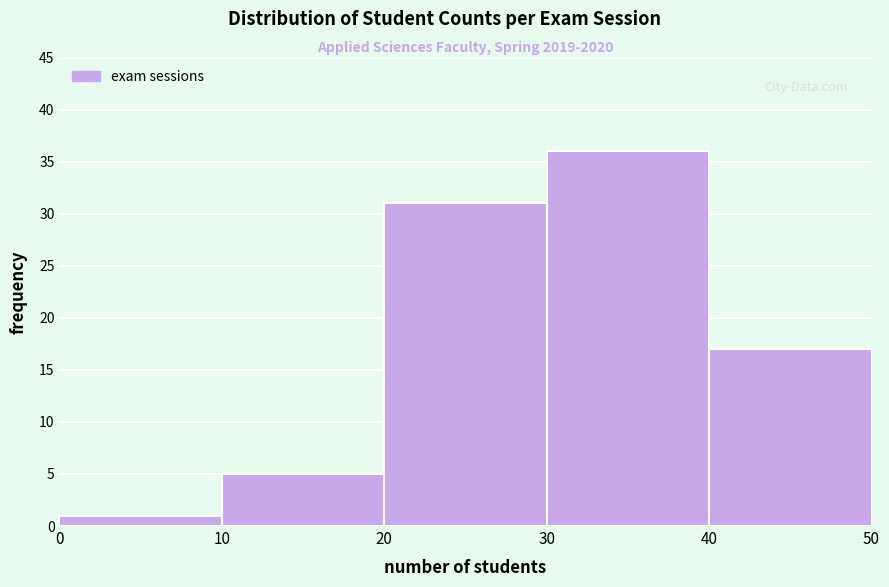

Reading left to right, list every bar in this chart as the range it spans on the x-axis followed by its height. The values are not printed on the chart, so give them approximately, as read against the axis.

0 to 10: 1
10 to 20: 5
20 to 30: 31
30 to 40: 36
40 to 50: 17